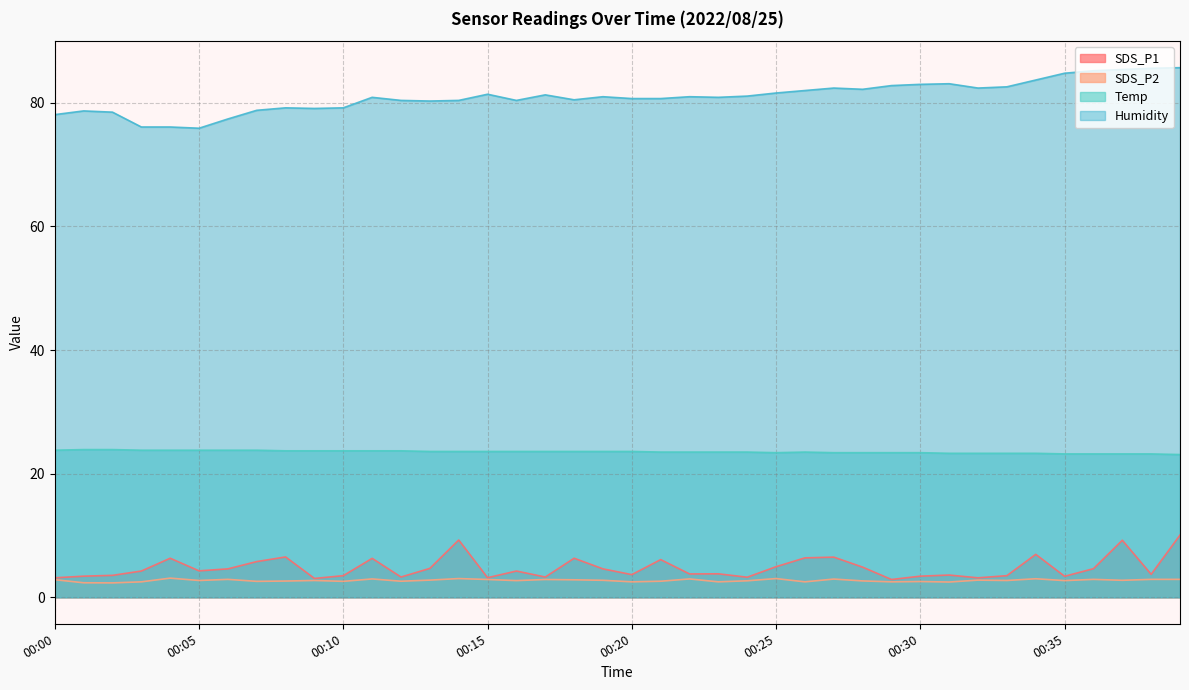

How many distinct data groups are displayed?

4